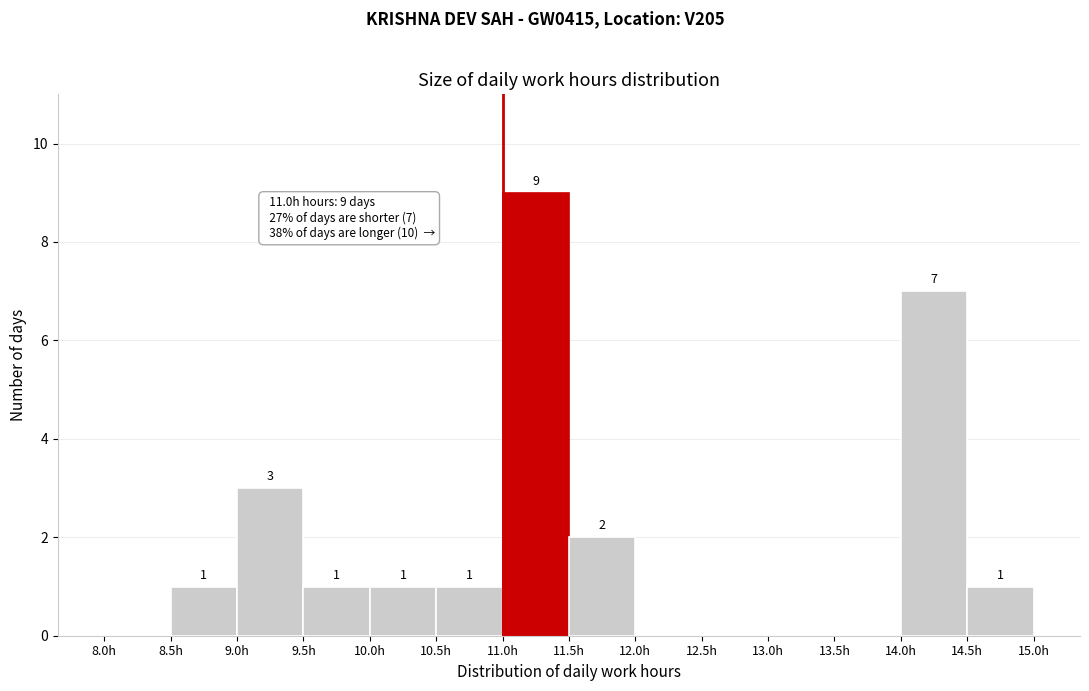

Which range on the x-axis has the tallest bar?

11.0 to 11.5